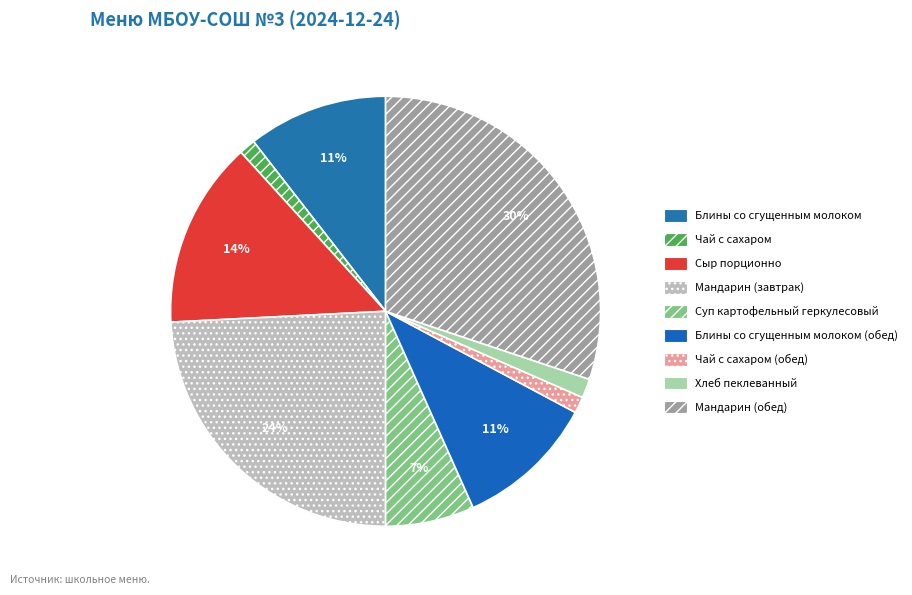

How many slices are in this pie chart?

9